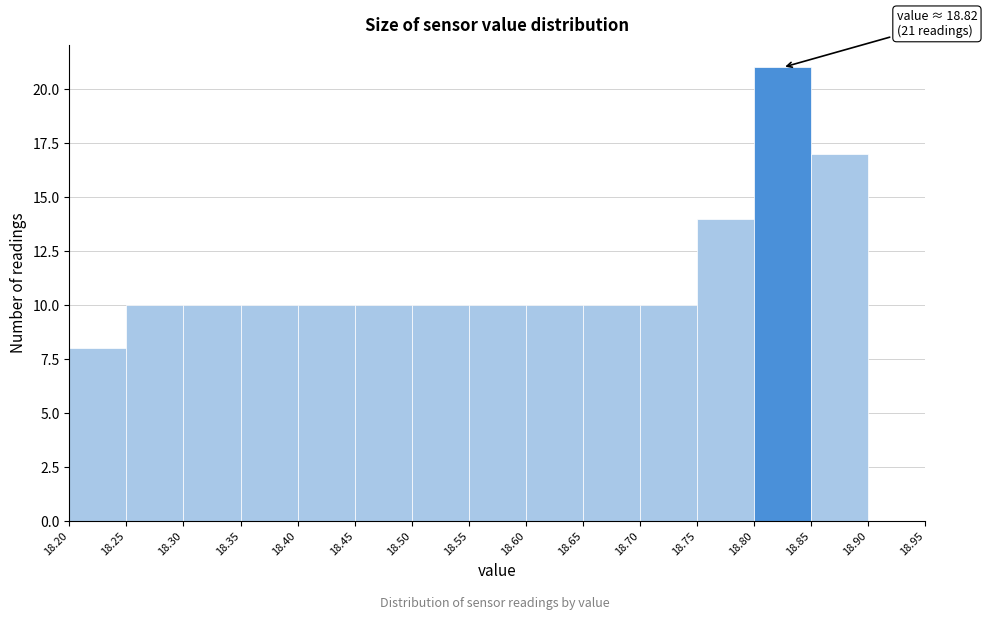

Which range on the x-axis has the tallest bar?

18.80 to 18.85